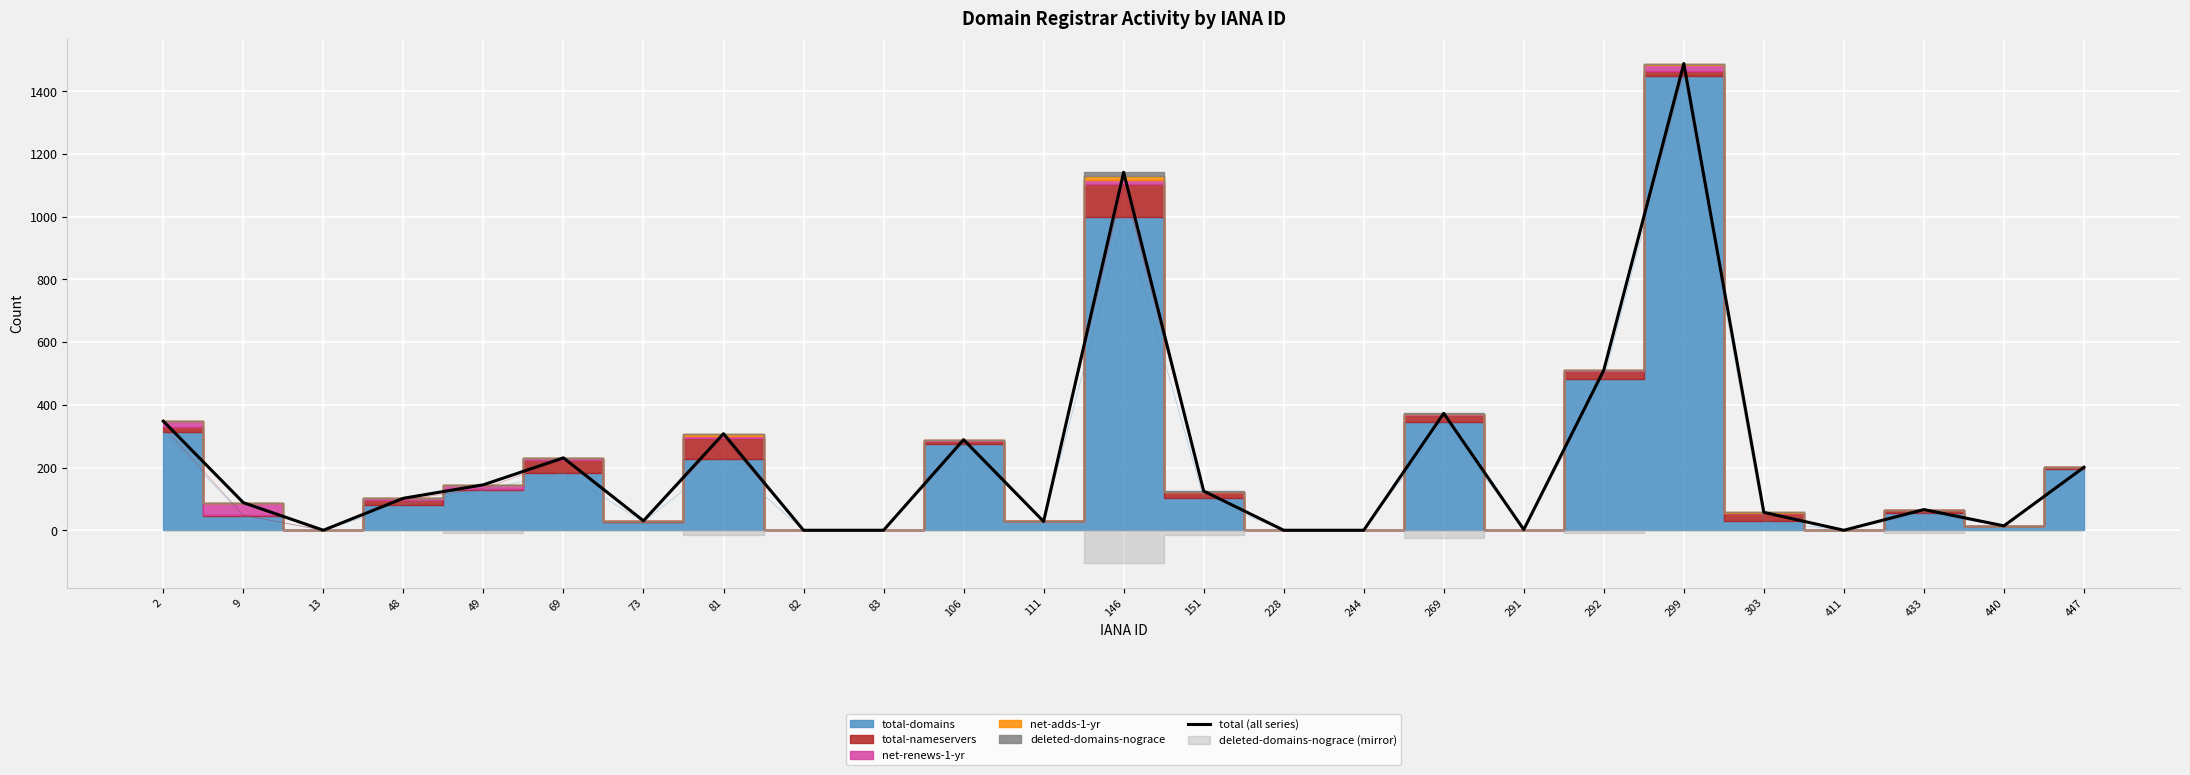

What is the value of the 24th point from the left?

14